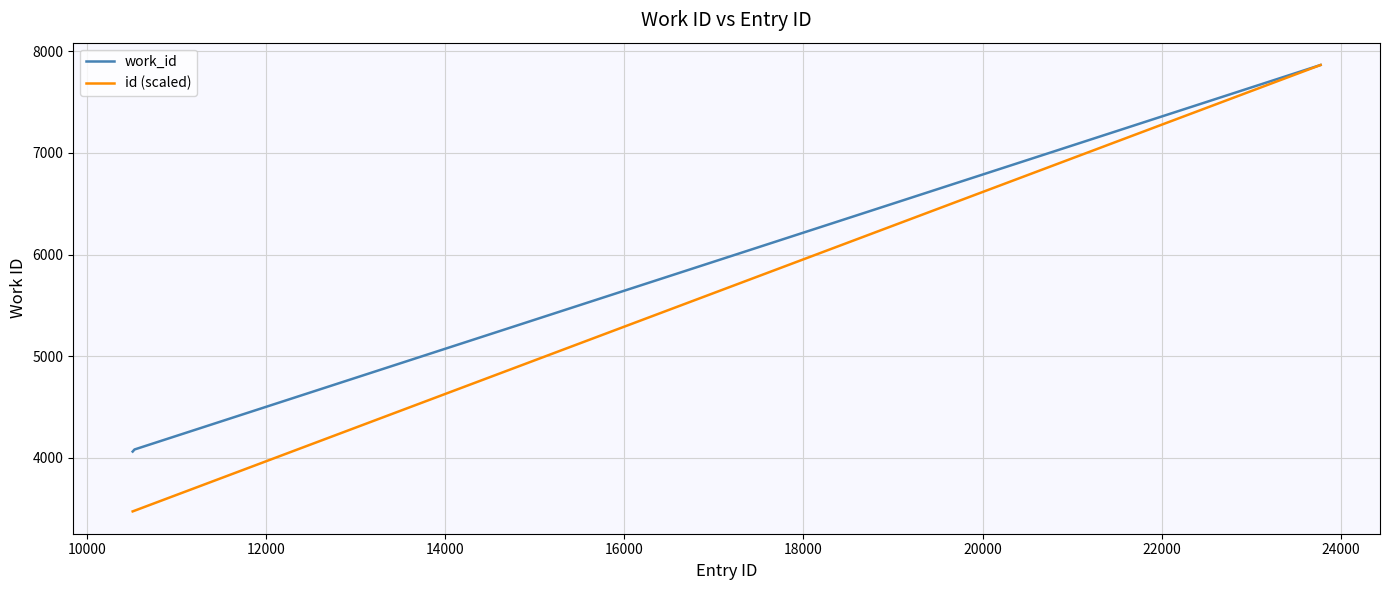

What is the maximum value shown in the chart?

7864.0